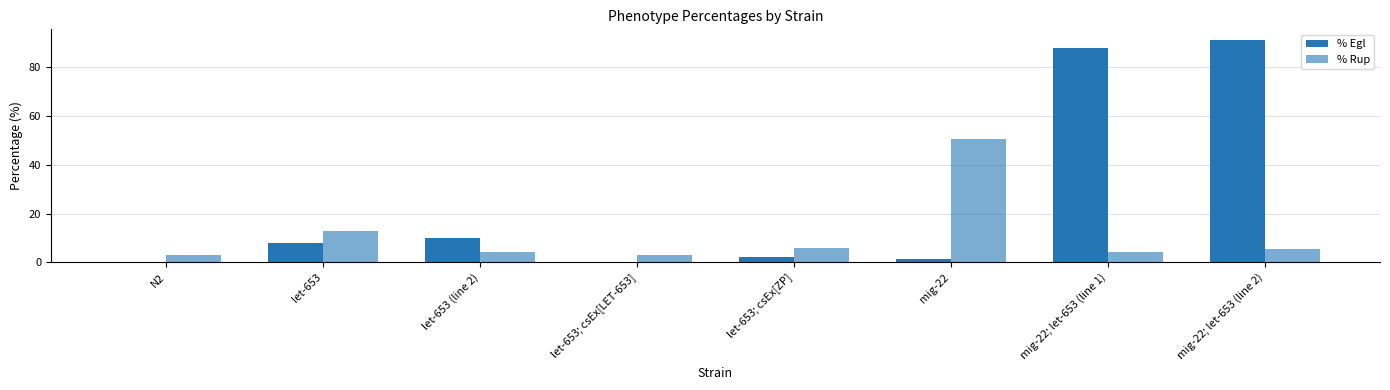

Count the number of categories in the chart.

8